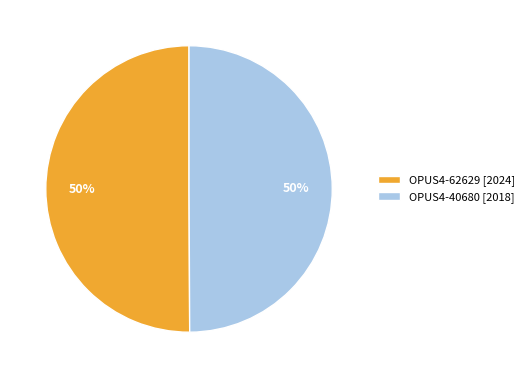

The OPUS4-62629 slice represents 59% of the pie. True or false?

False